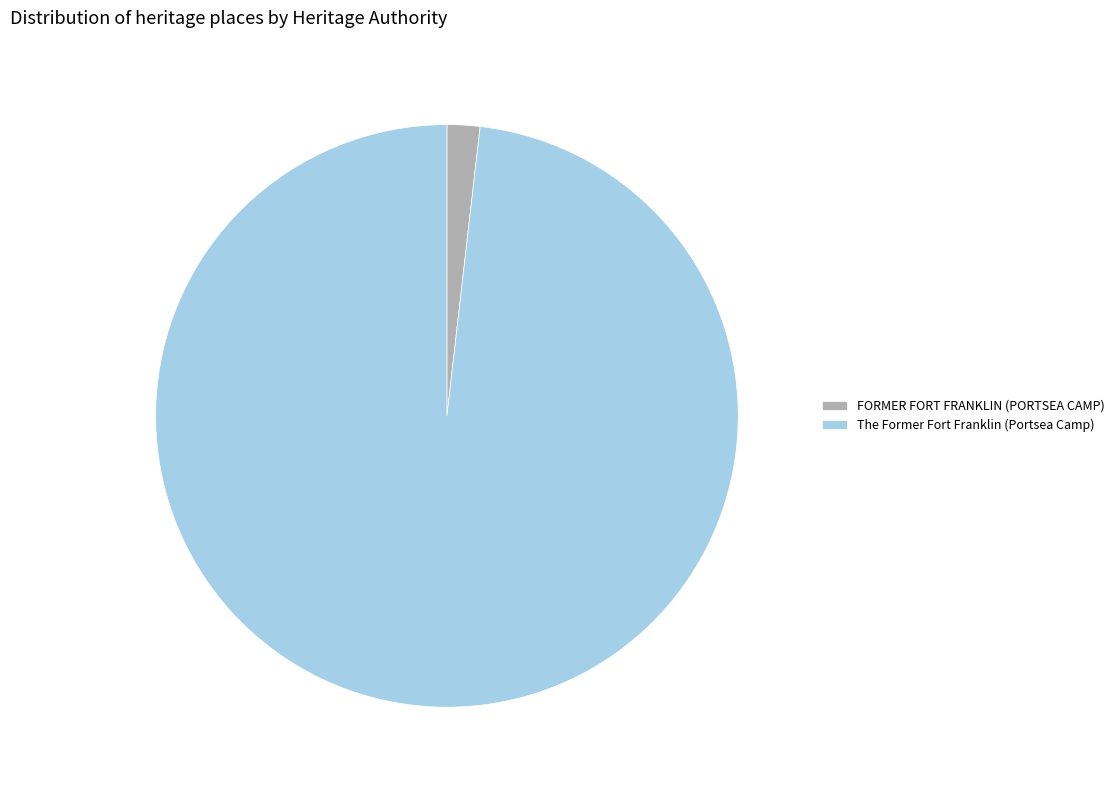

Combined, do The Former Fort Franklin (Portsea Camp) and FORMER FORT FRANKLIN (PORTSEA CAMP) account for over 50%?

Yes